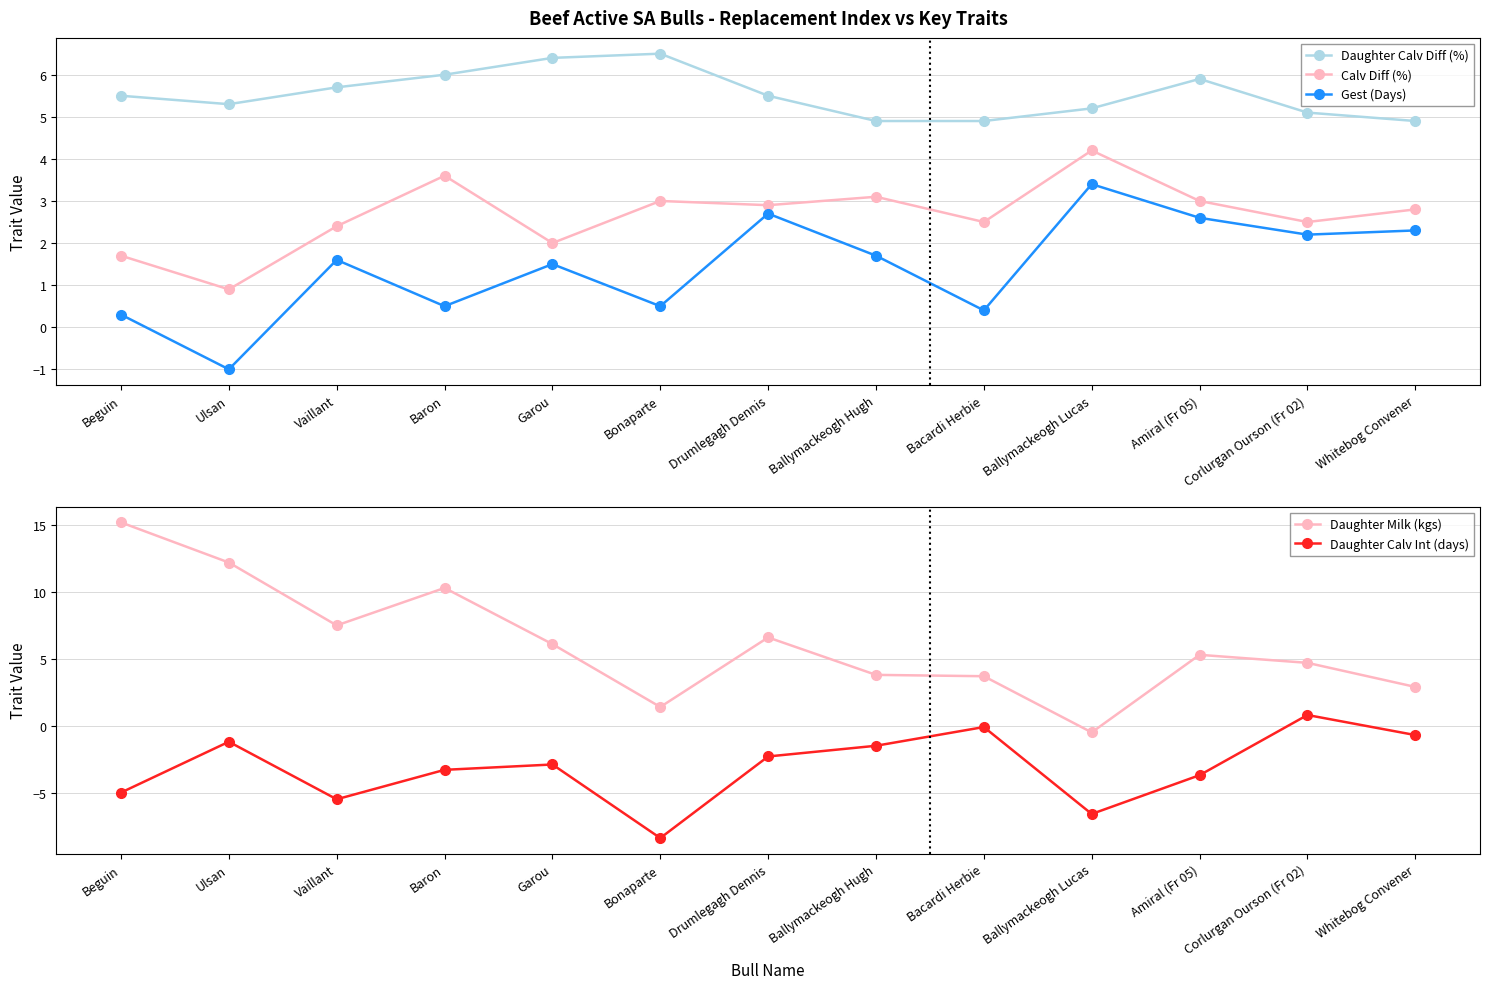

What is the value of the Gest (Days) point at the 1st from the left?

0.3